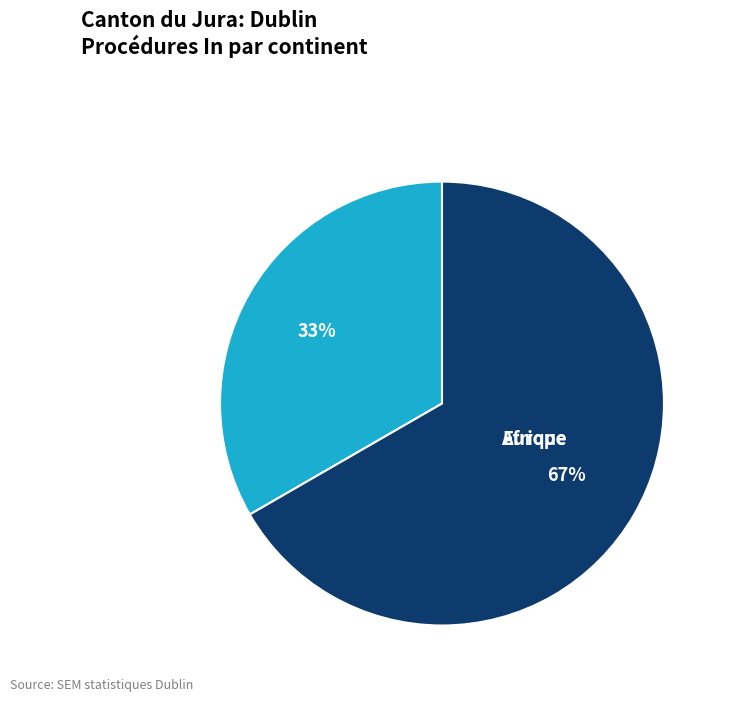

How many segments does this pie chart have?

2